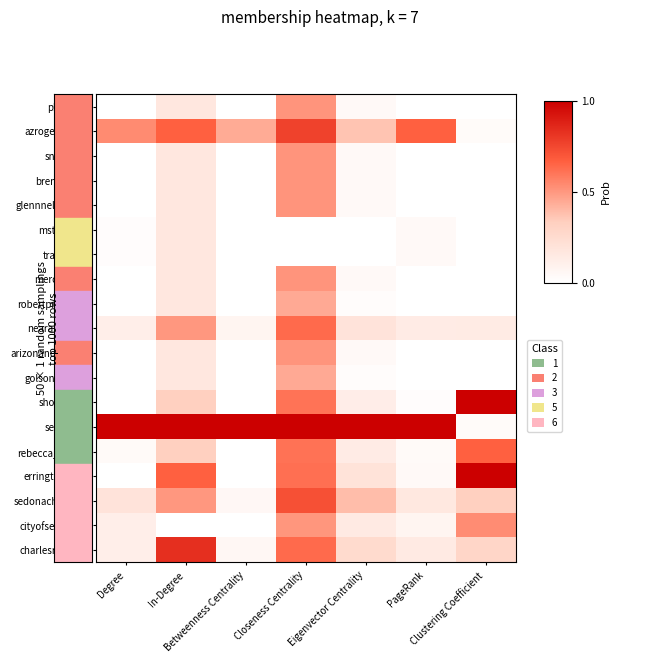

What is the total value across all series at Degree?

2.2